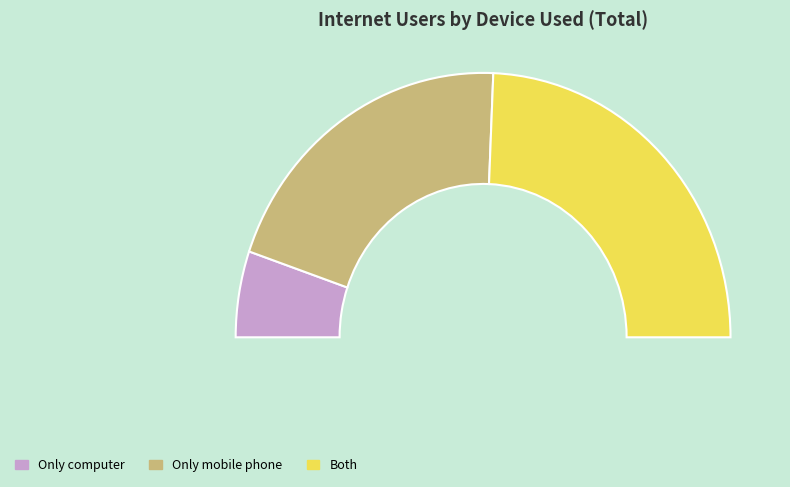

What percentage is the Only mobile phone slice, to the nearest percent?

41%